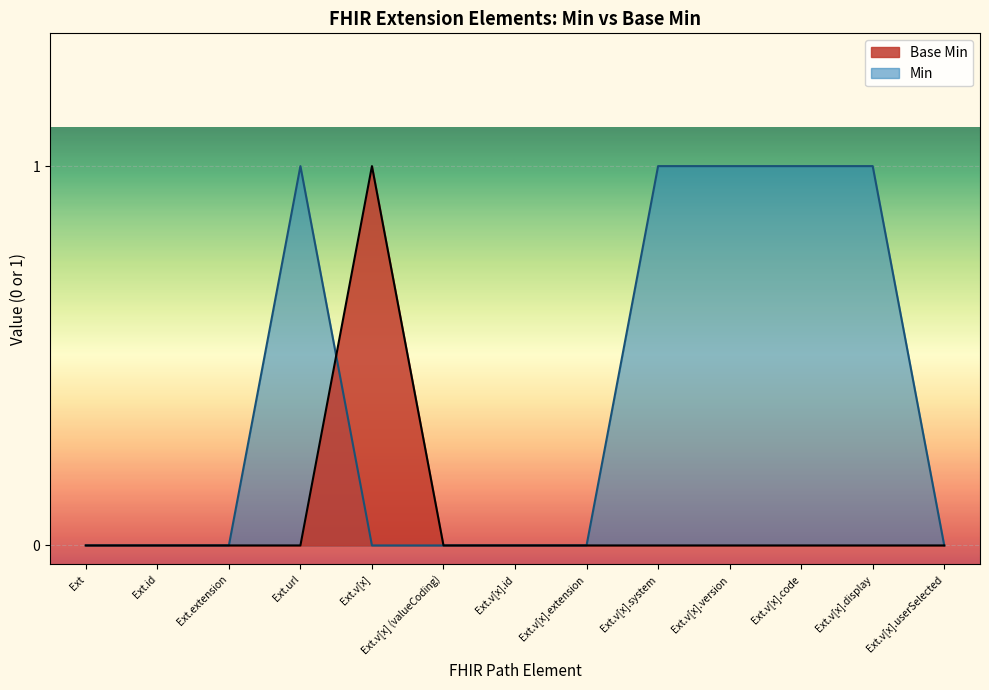

Is it true that Base Min equals 0 at Ext.v[x].userSelected?

True